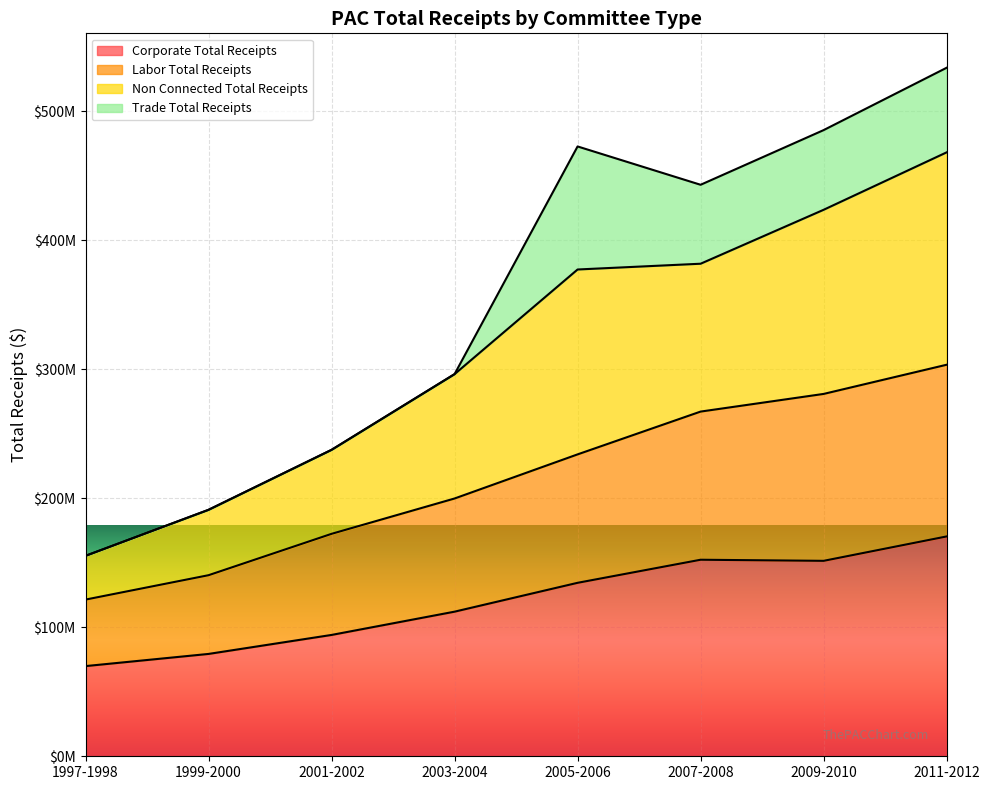

What are all the series names shown in the legend?

Corporate Total Receipts, Labor Total Receipts, Non Connected Total Receipts, Trade Total Receipts